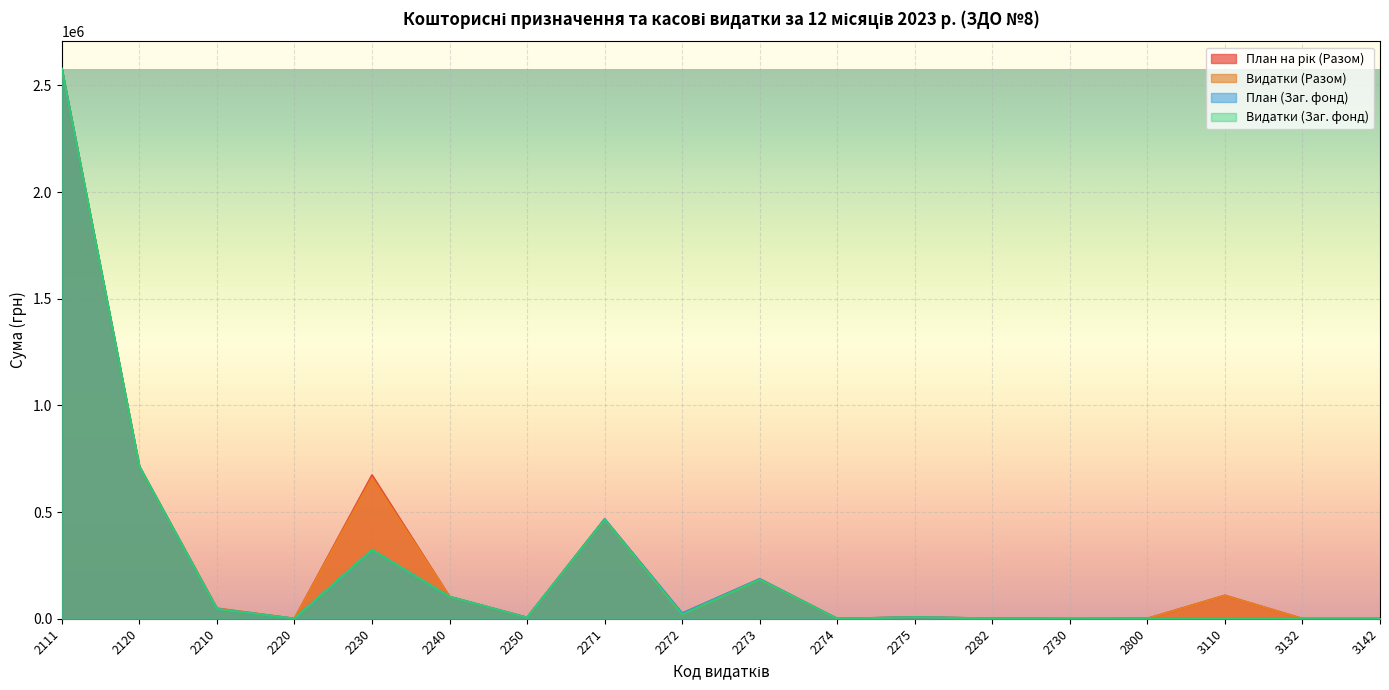

The value of Видатки (Разом) at 2800 is 374.6. True or false?

False